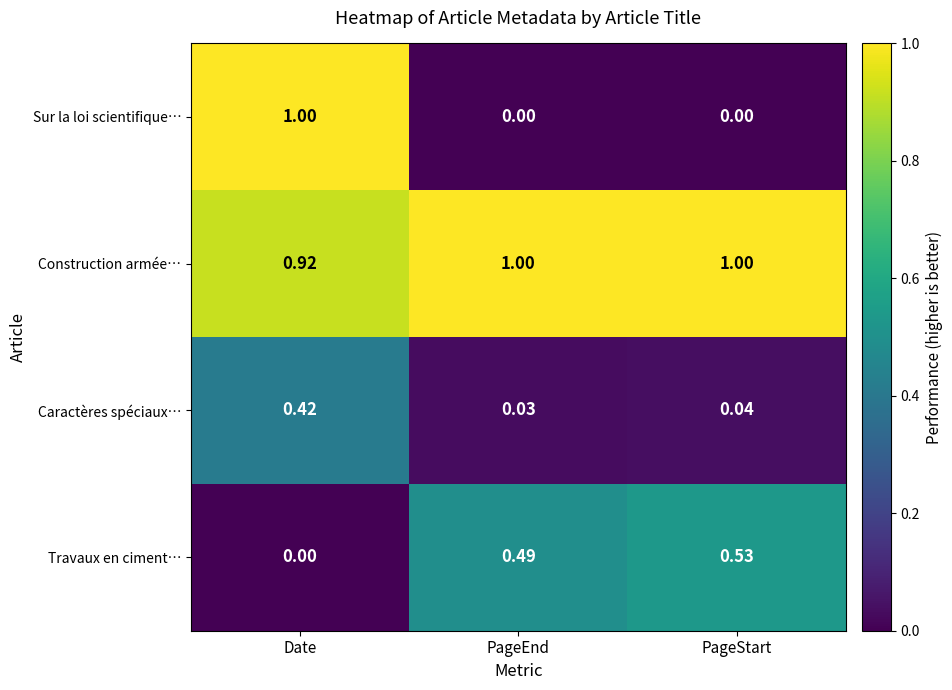

At PageEnd, list the series in order from smallest to largest.

Sur la loi scientifique…, Caractères spéciaux…, Travaux en ciment…, Construction armée…